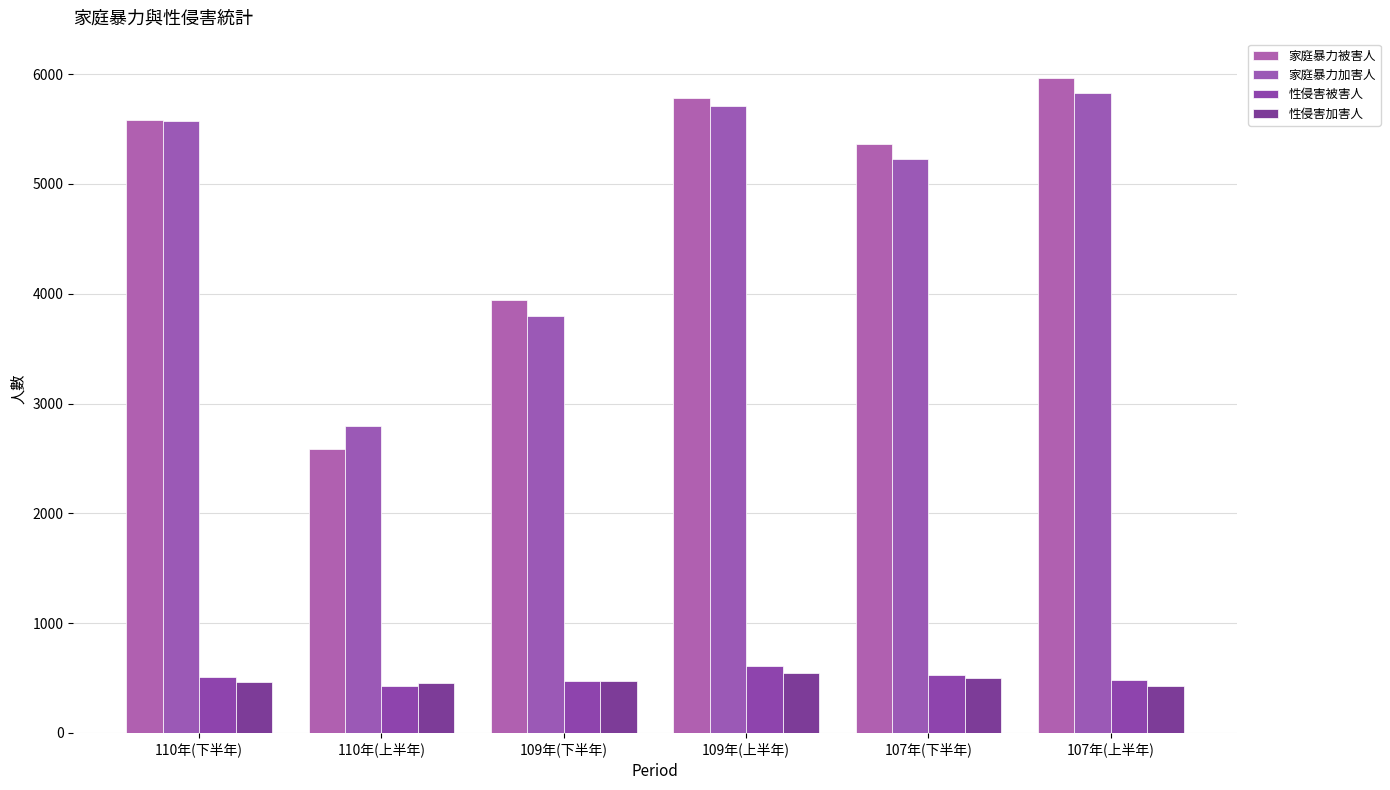

True or false: 性侵害加害人 has a value of 548 at 109年(上半年).

True